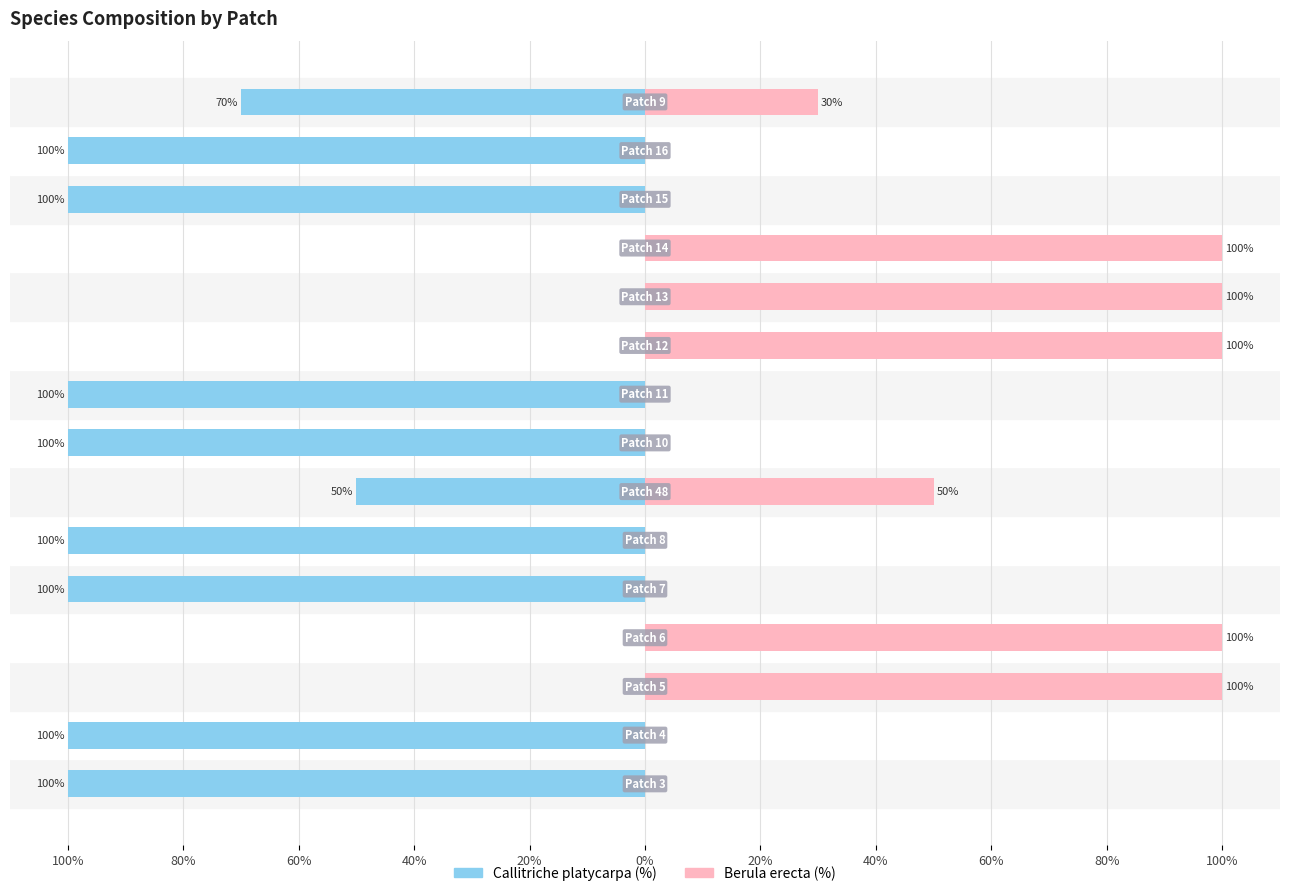

What is the difference between the maximum and minimum values in the Callitriche platycarpa (%) series?

100